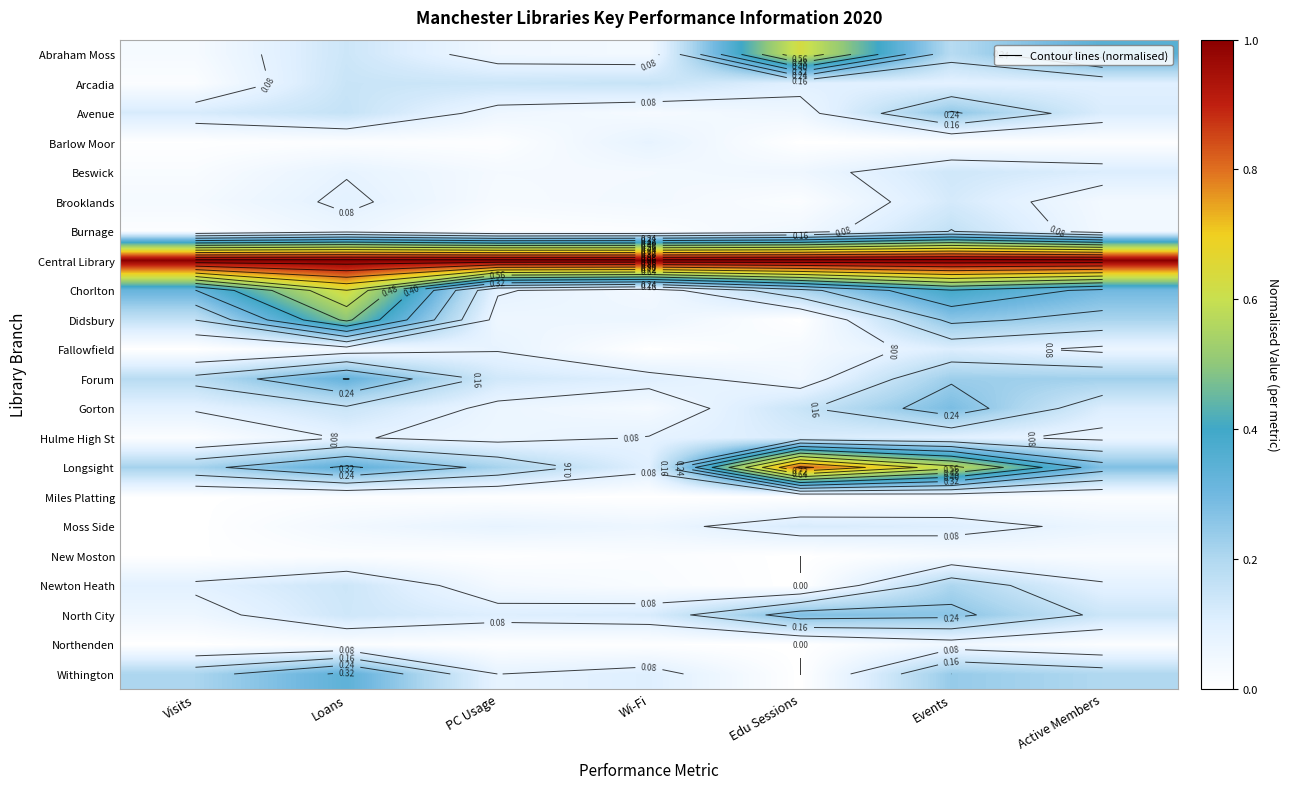

Which series has the largest total across all categories?

Central Library